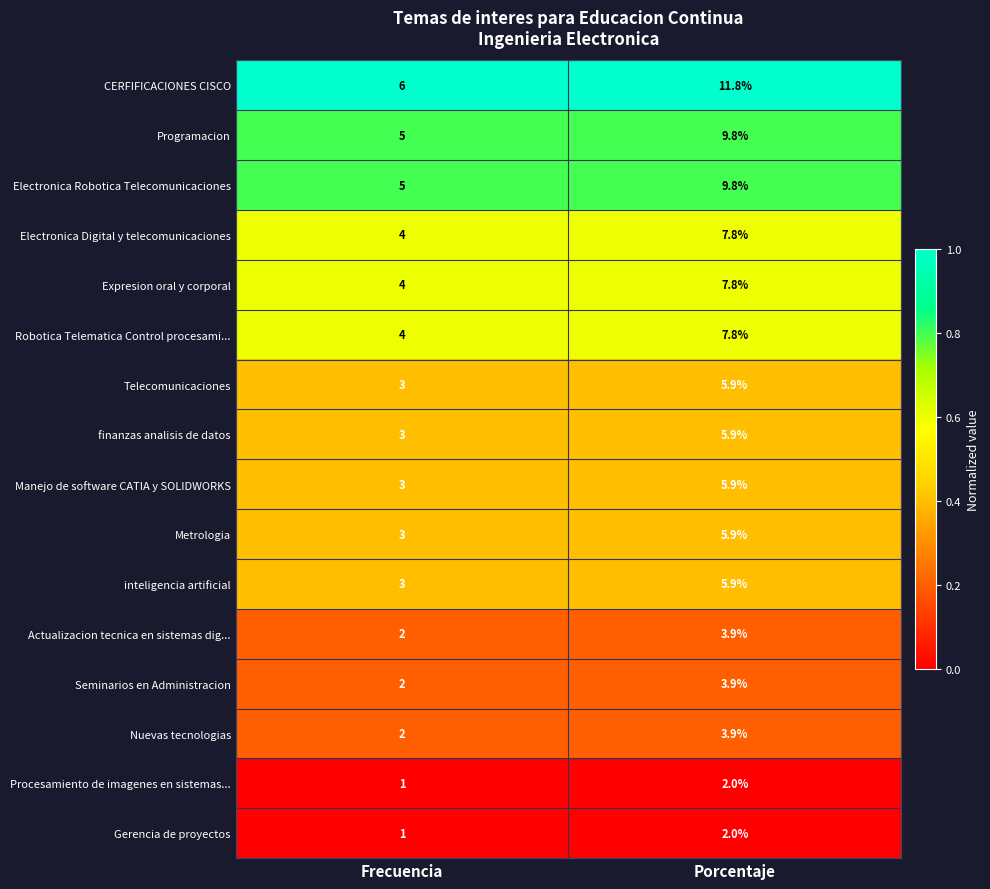

How many data points does each series have?

2